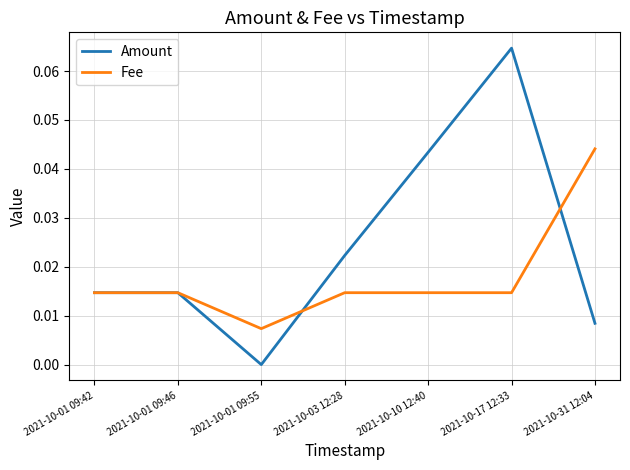

Which series has the widest spread of values?

Amount